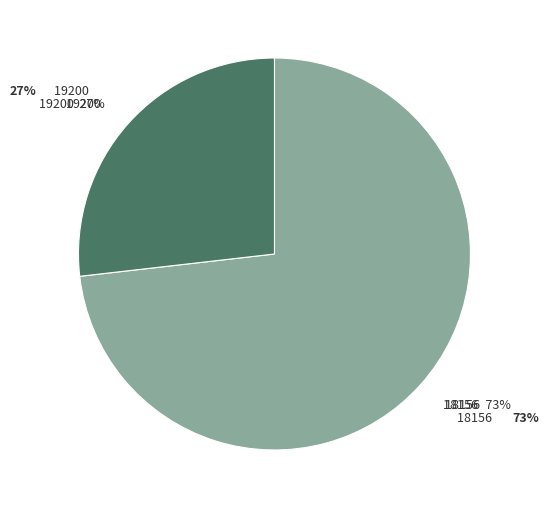

What is the ratio of the value at 18156 to the value at 19200?

2.7